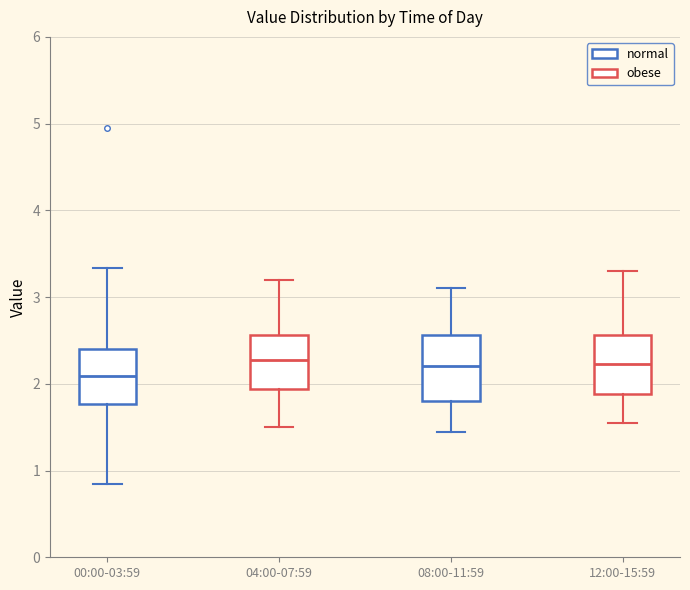

Reading left to right, read every box against the y-axis: the position of its median line, the range the box covers, and the ends of its whiskers. The values are not printed on the chart, so give them approximately, as read against the axis.

00:00-03:59: median 2.1, box 1.8 to 2.4, whiskers 0.9 to 3.3
04:00-07:59: median 2.3, box 1.9 to 2.6, whiskers 1.5 to 3.2
08:00-11:59: median 2.2, box 1.8 to 2.6, whiskers 1.5 to 3.1
12:00-15:59: median 2.2, box 1.9 to 2.6, whiskers 1.6 to 3.3